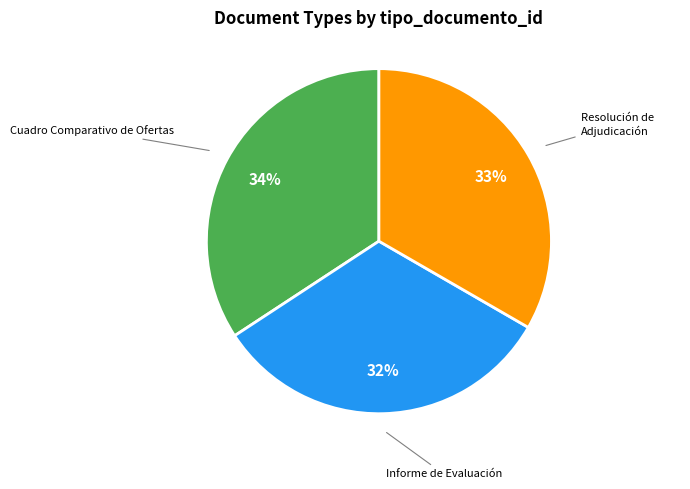

How many slices are in this pie chart?

3